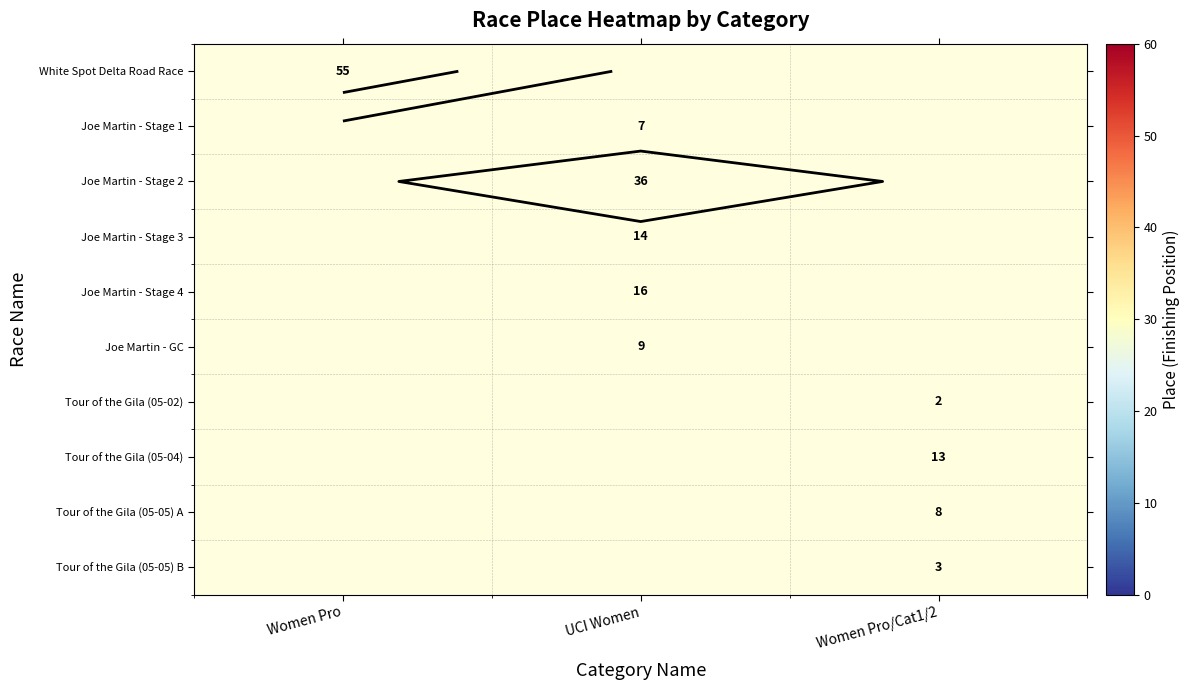

Count the number of categories in the chart.

3